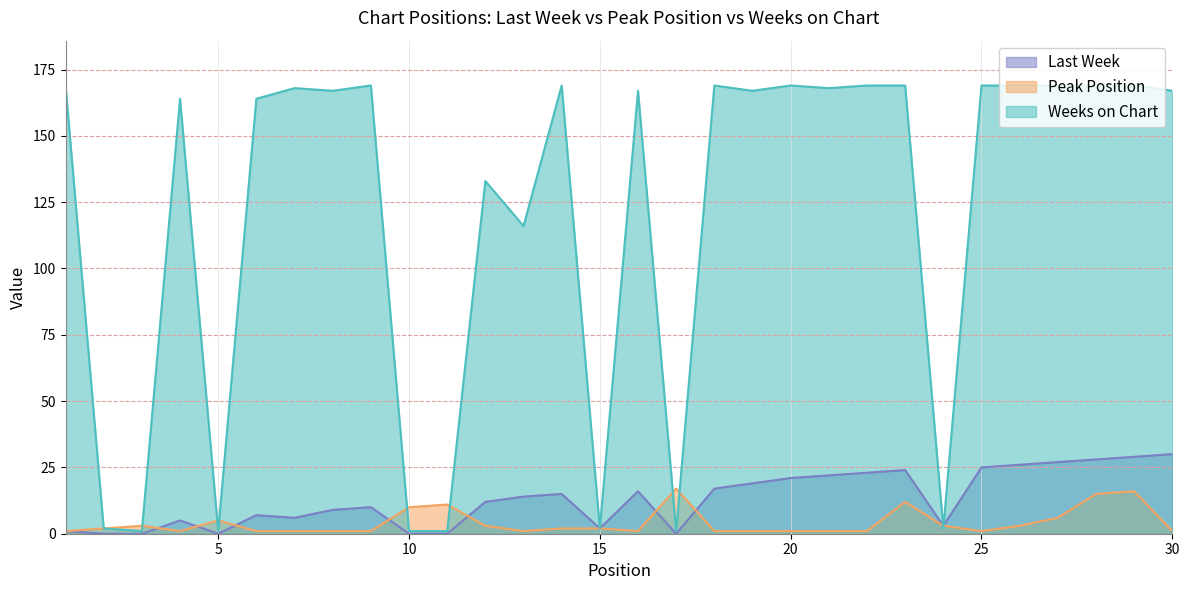

How many values in the Peak Position series are below 2?

15